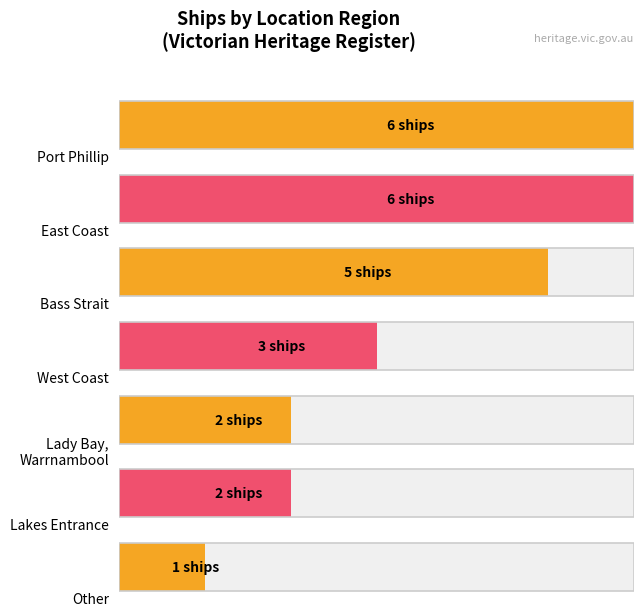

Are the bars horizontal?

Yes